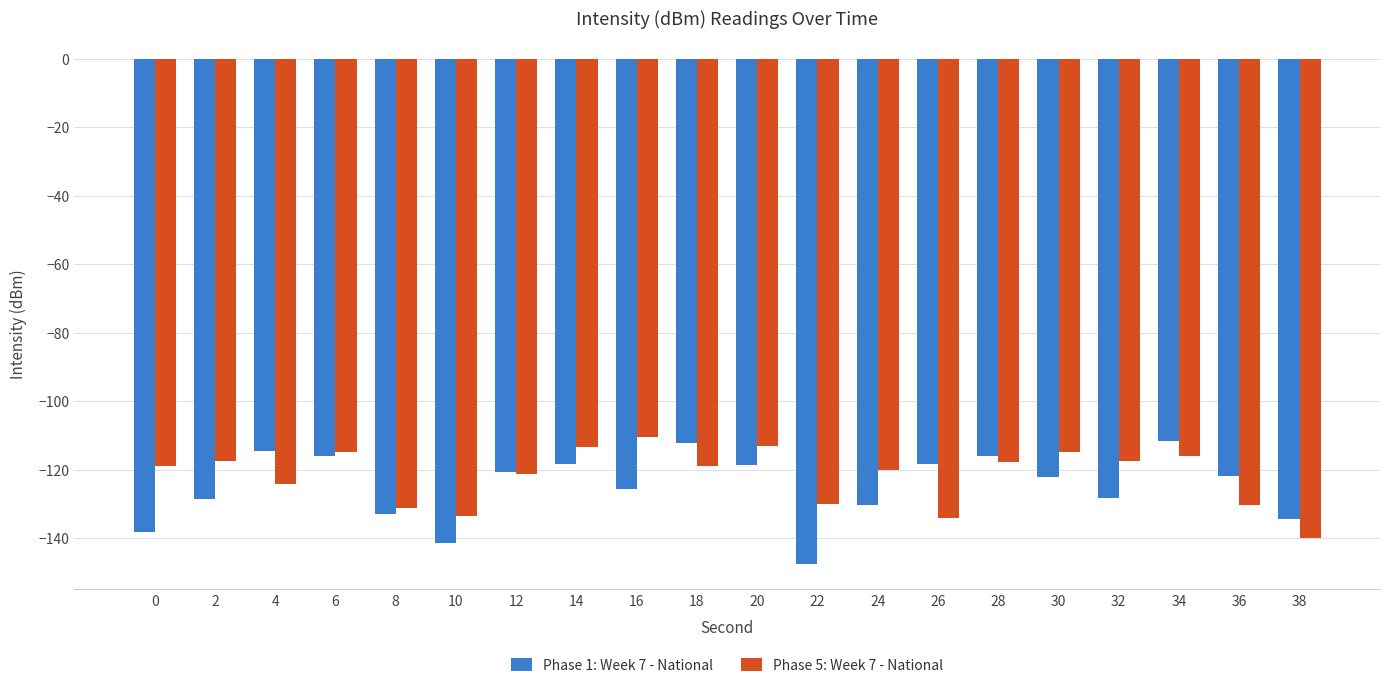

Between 14 and 34, which series saw the biggest shift?

Phase 1: Week 7 - National